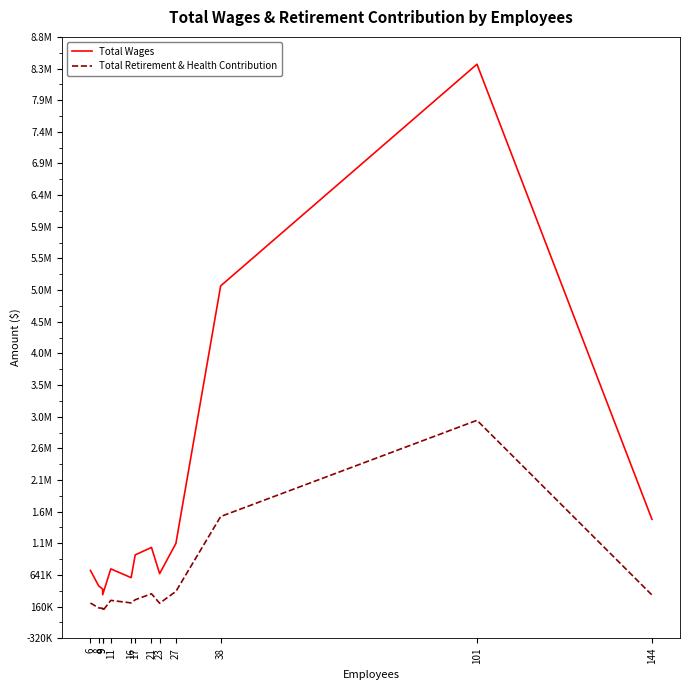

True or false: Total Wages has more than 1 points higher than both neighbors.

True